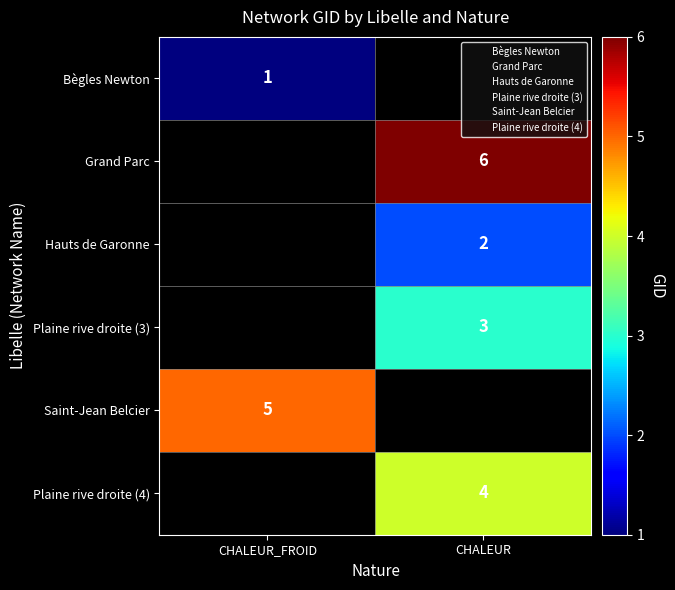

Which label corresponds to the smallest value in the chart?

CHALEUR_FROID